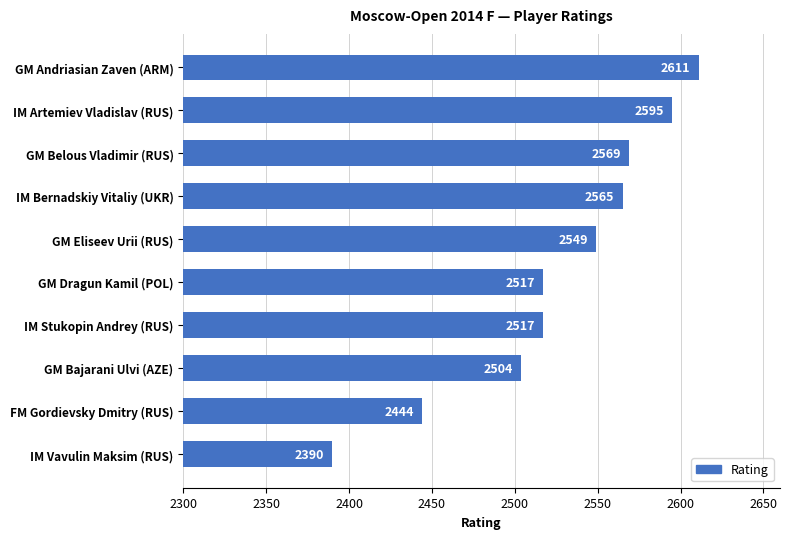

The chart shows a value of 3738 at FM Gordievsky Dmitry (RUS). True or false?

False